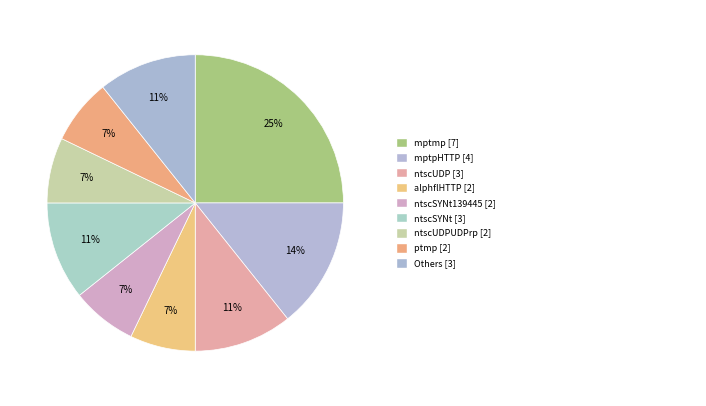

Which slice is the largest?

mptmp